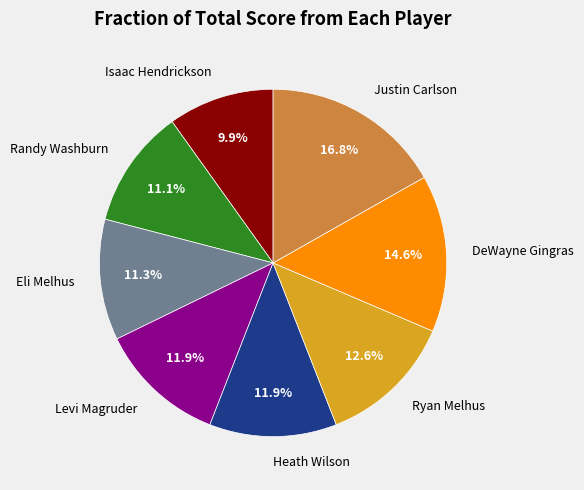

Is there any slice that represents more than half of the pie?

No